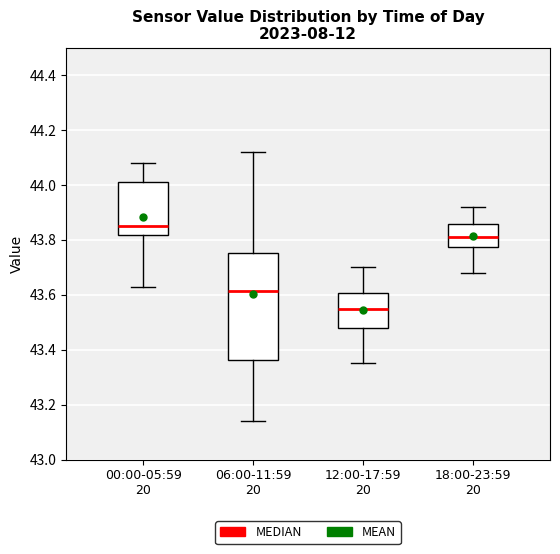

Which box is the tallest, from its lower edge to its upper edge?

06:00-11:59 20